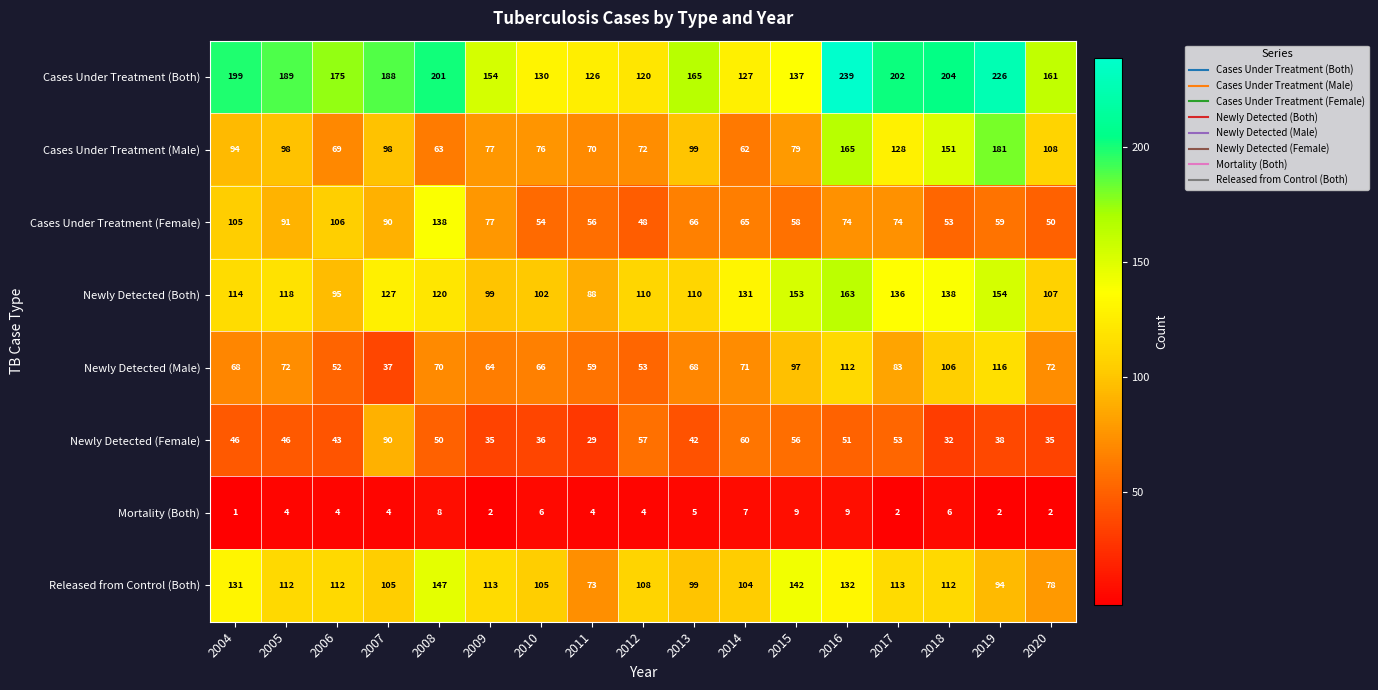

At how many categories does at least one series exceed 163?

10